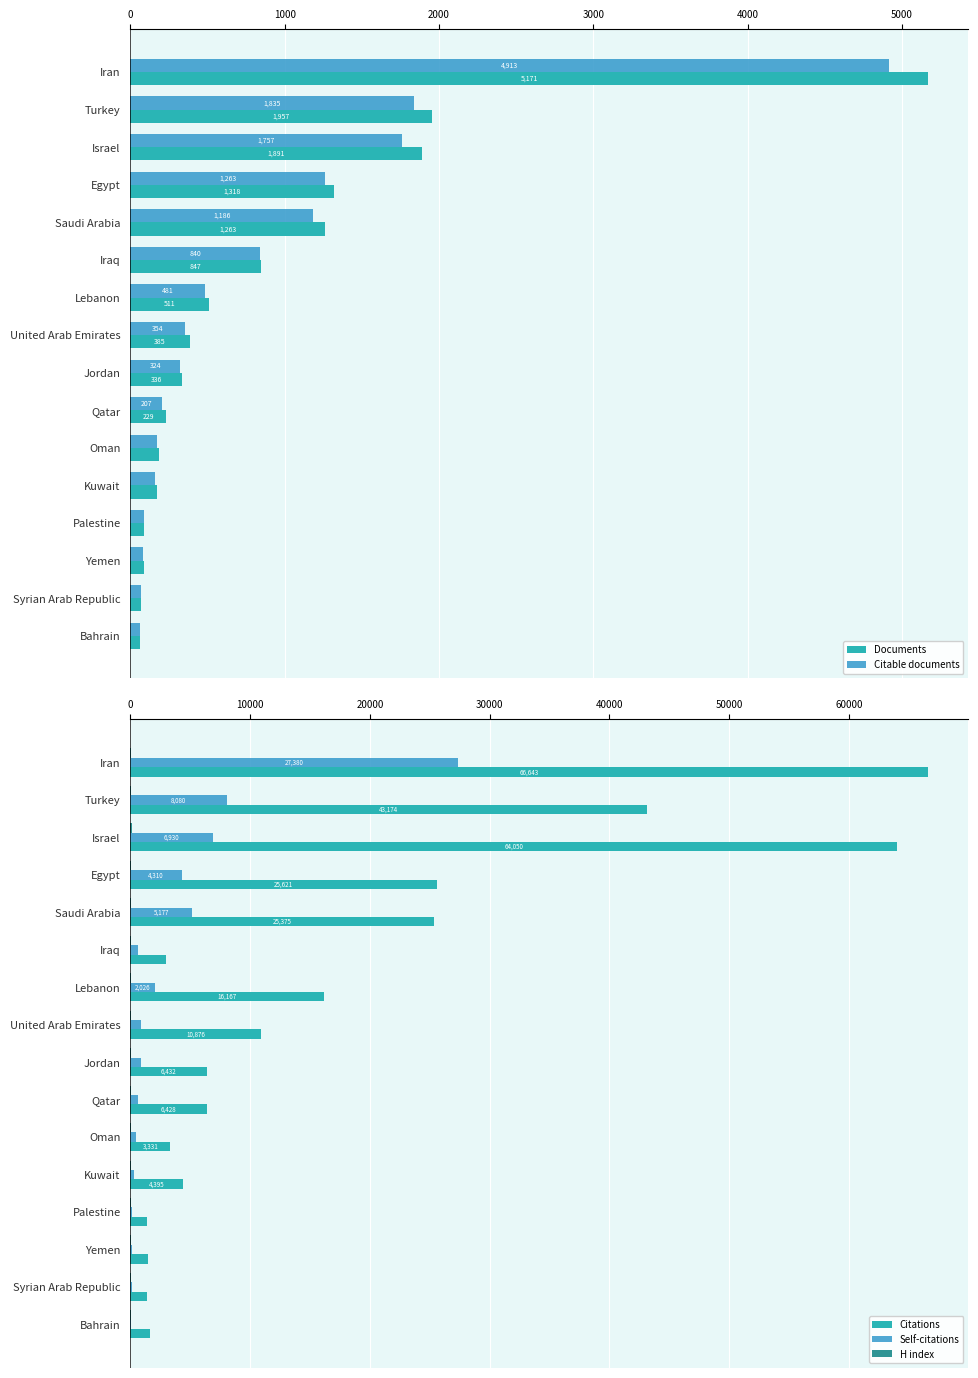

The Documents series shows 37 at Syrian Arab Republic. True or false?

False